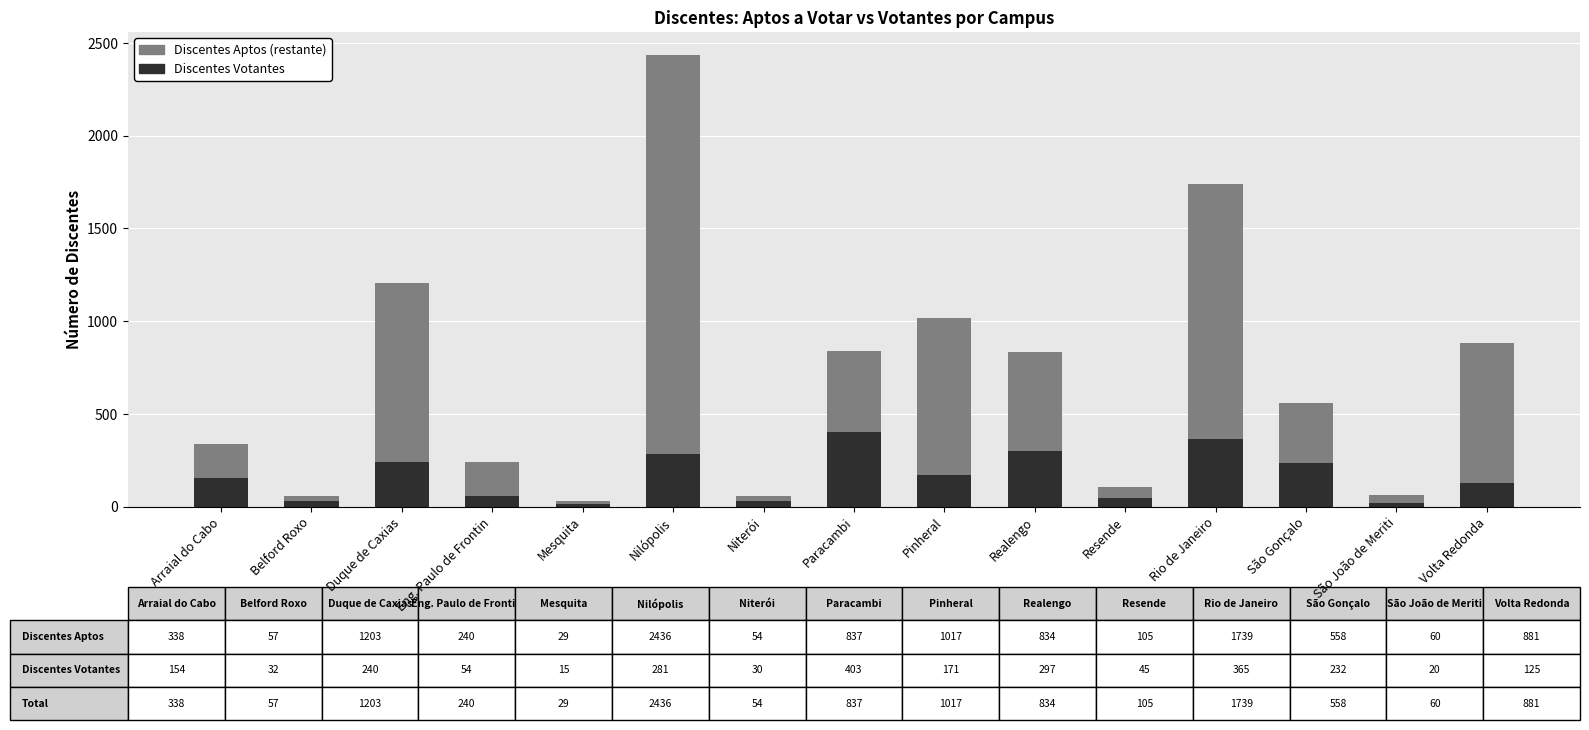

Is it true that Discentes Votantes equals 54 at Eng. Paulo de Frontin?

True